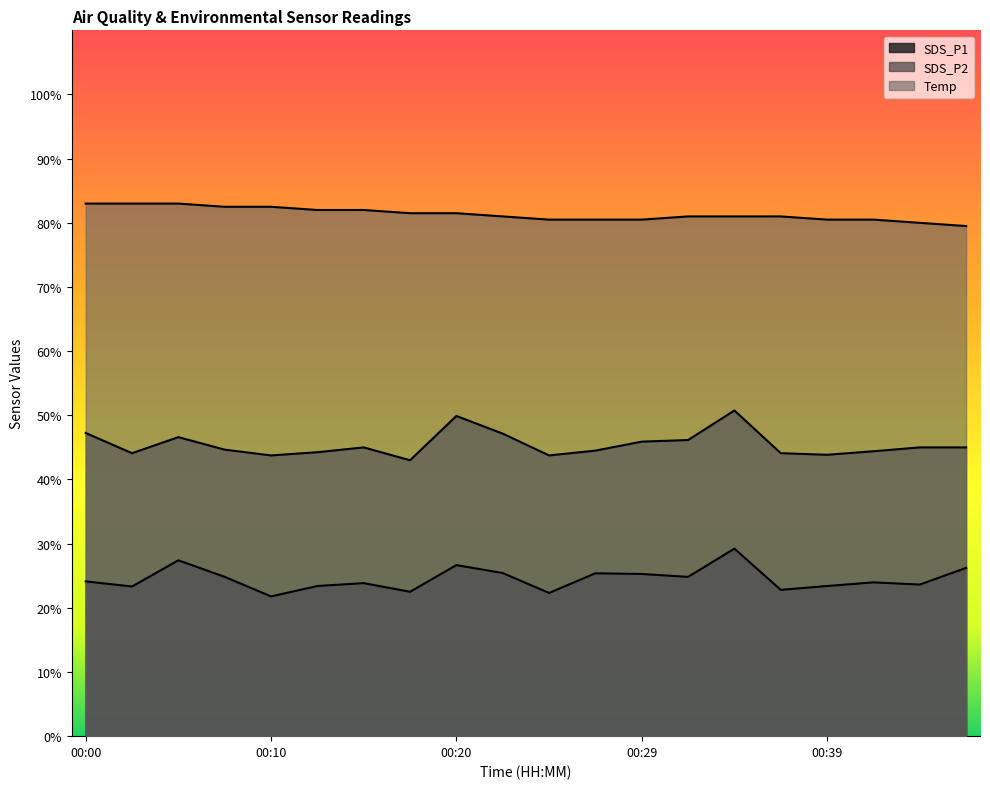

What is the sum of all SDS_P2 values?

909.0